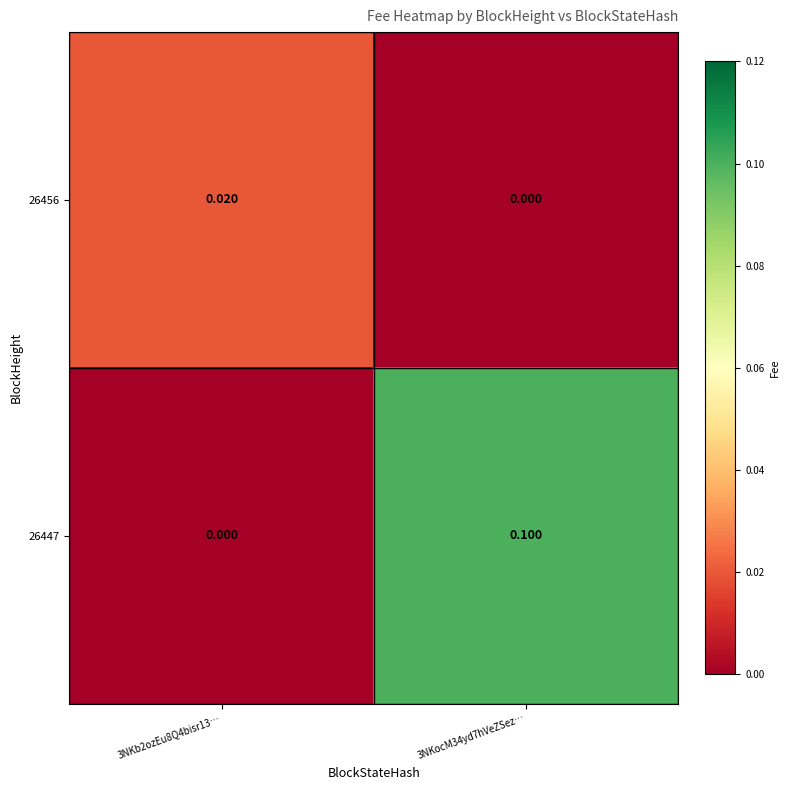

At how many categories does at least one series exceed 0?

2